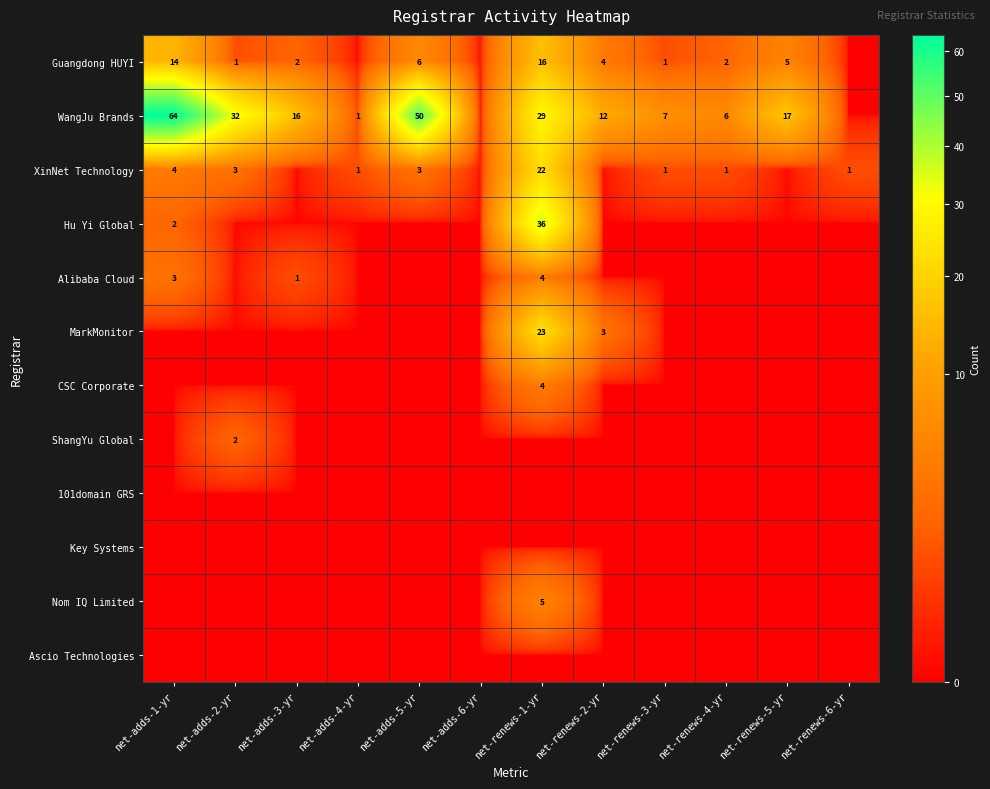

What is the sum of the WangJu Brands values at net-renews-5-yr and net-adds-5-yr?

67